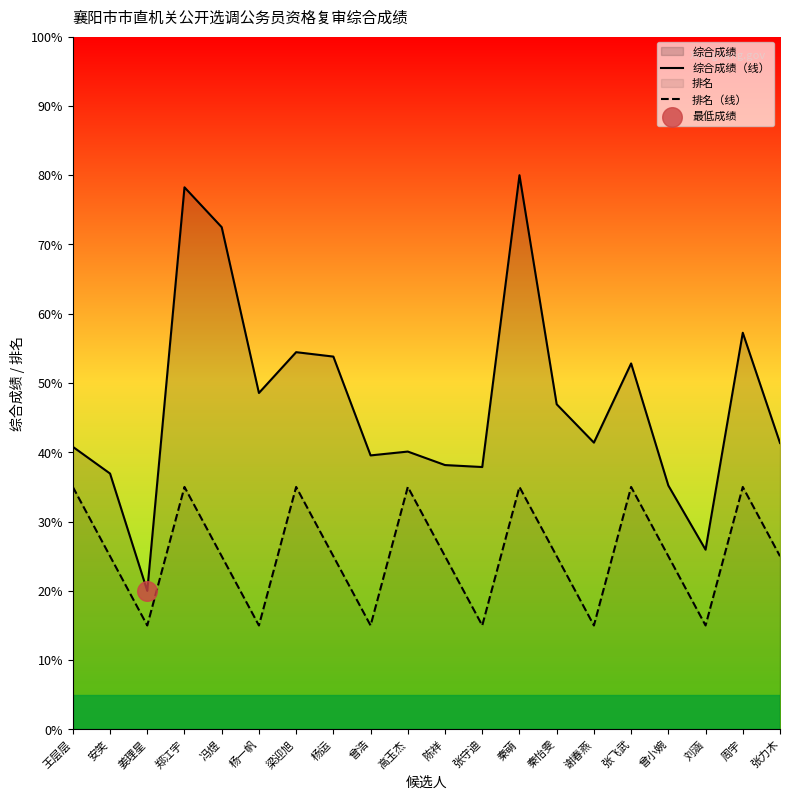

True or false: 综合成绩（线） and 排名（线） intersect in this chart.

False